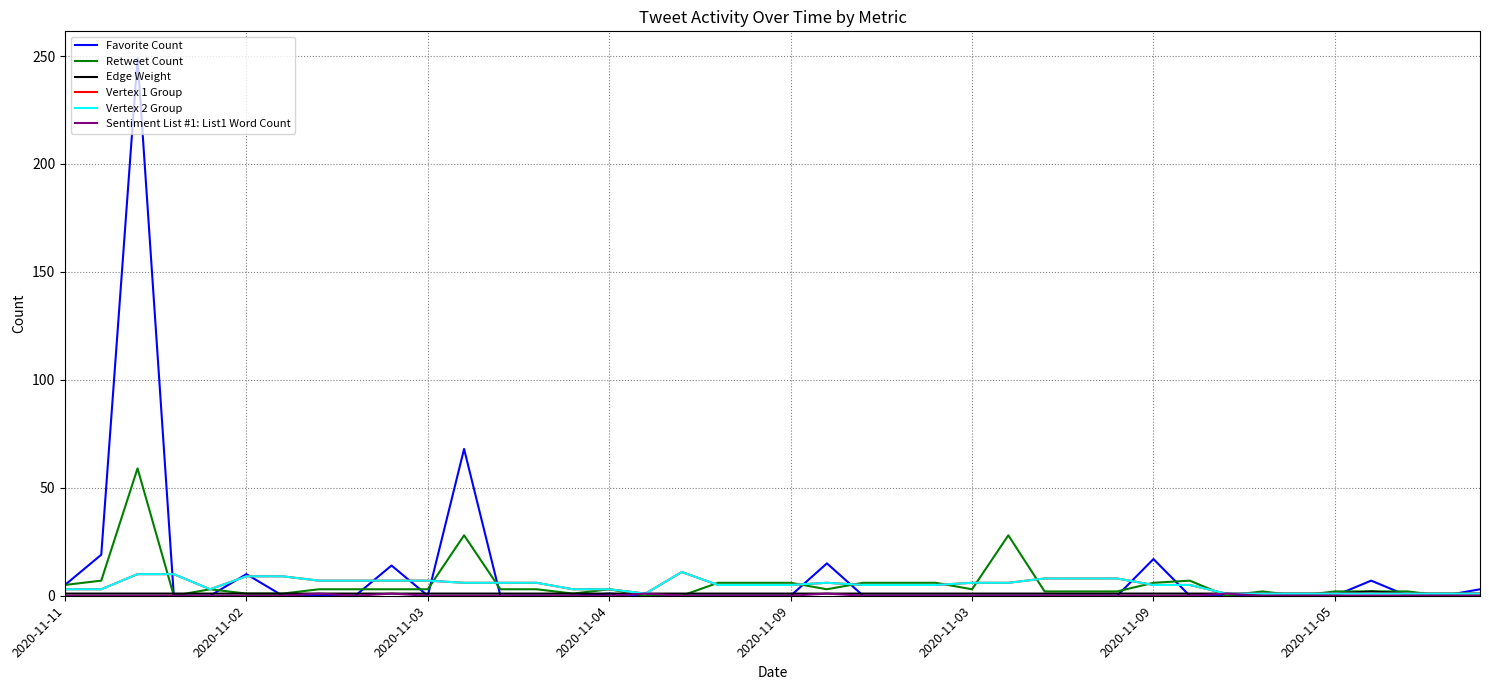

How many interior local valleys does the Favorite Count series have?

1